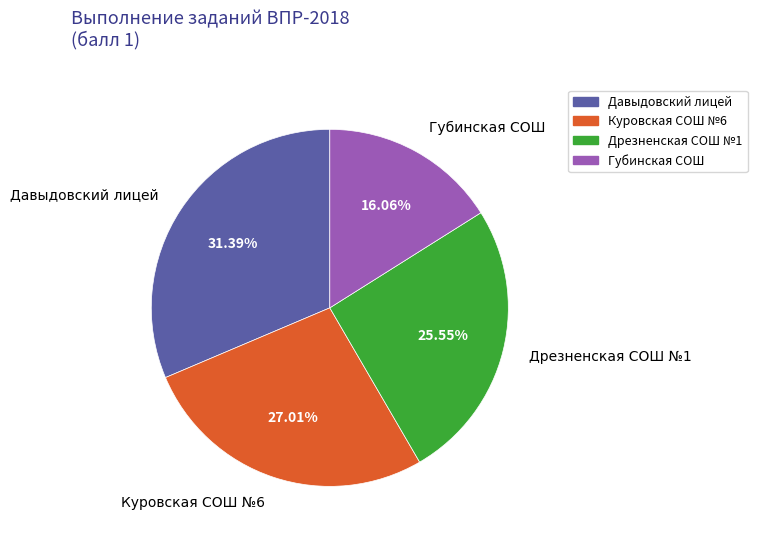

Is there a majority slice in this chart?

No